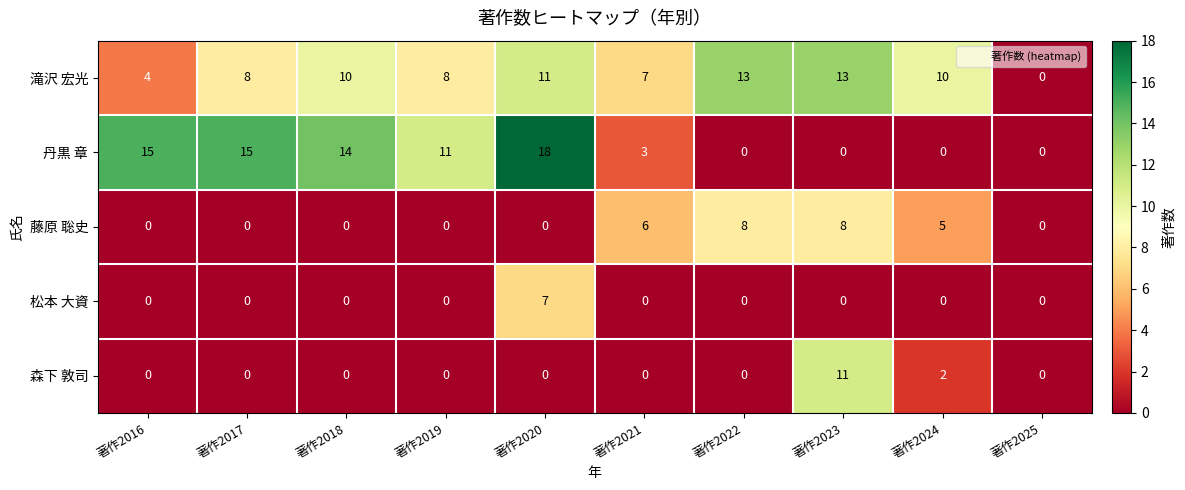

What is the difference between the highest and lowest values at 著作2018?

14